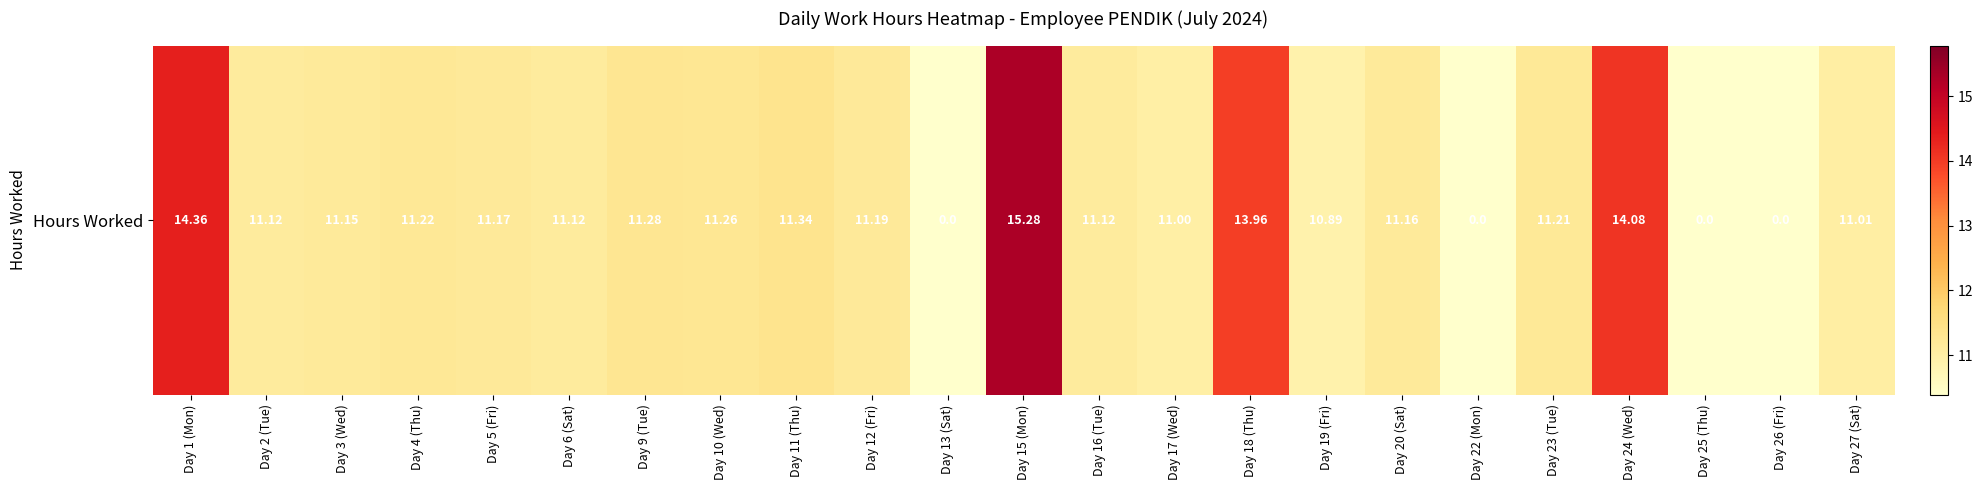

List the labels in order of value, smallest first.

Day 13 (Sat), Day 22 (Mon), Day 25 (Thu), Day 26 (Fri), Day 19 (Fri), Day 17 (Wed), Day 27 (Sat), Day 2 (Tue), Day 6 (Sat), Day 16 (Tue), Day 3 (Wed), Day 20 (Sat), Day 5 (Fri), Day 12 (Fri), Day 23 (Tue), Day 4 (Thu), Day 10 (Wed), Day 9 (Tue), Day 11 (Thu), Day 18 (Thu), Day 24 (Wed), Day 1 (Mon), Day 15 (Mon)